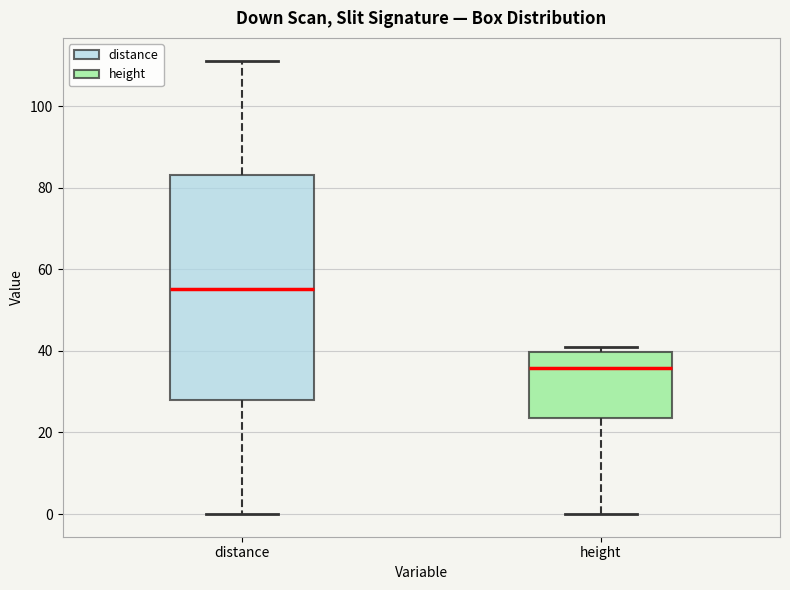

Reading left to right, read every box against the y-axis: the position of its median line, the range the box covers, and the ends of its whiskers. The values are not printed on the chart, so give them approximately, as read against the axis.

distance: median 56, box 28 to 84, whiskers 0 to 112
height: median 36, box 24 to 40, whiskers 0 to 42